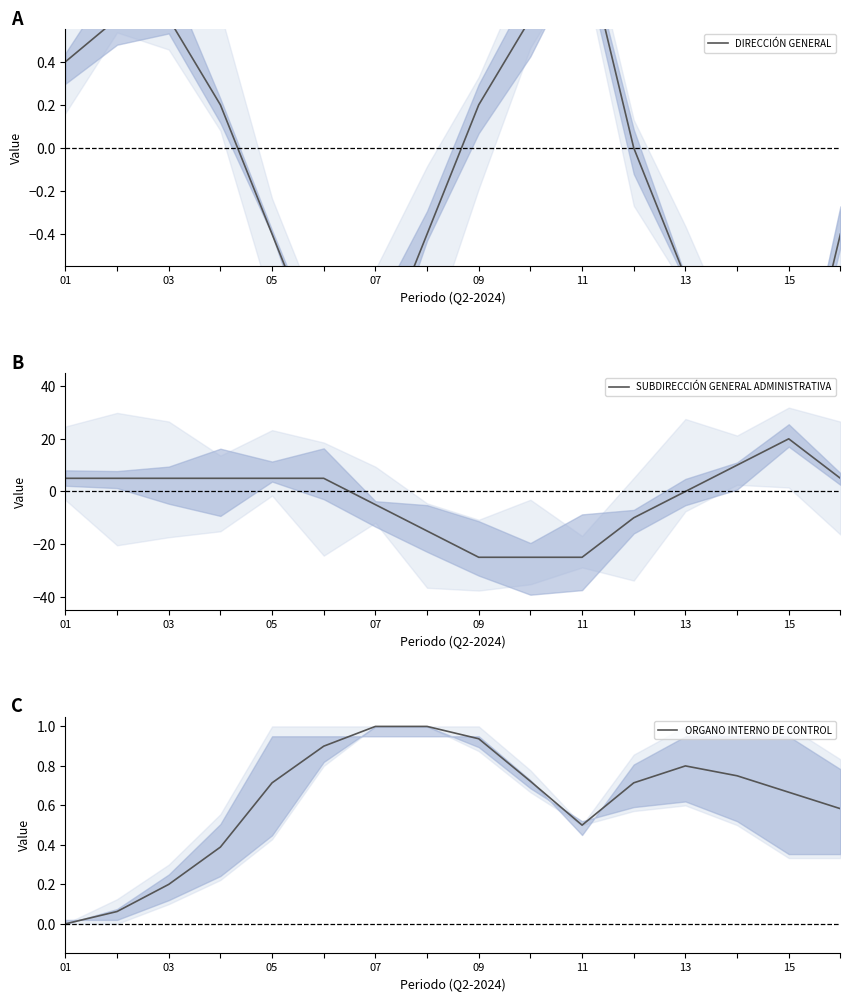

Does the chart display data point markers on the line(s)?

No